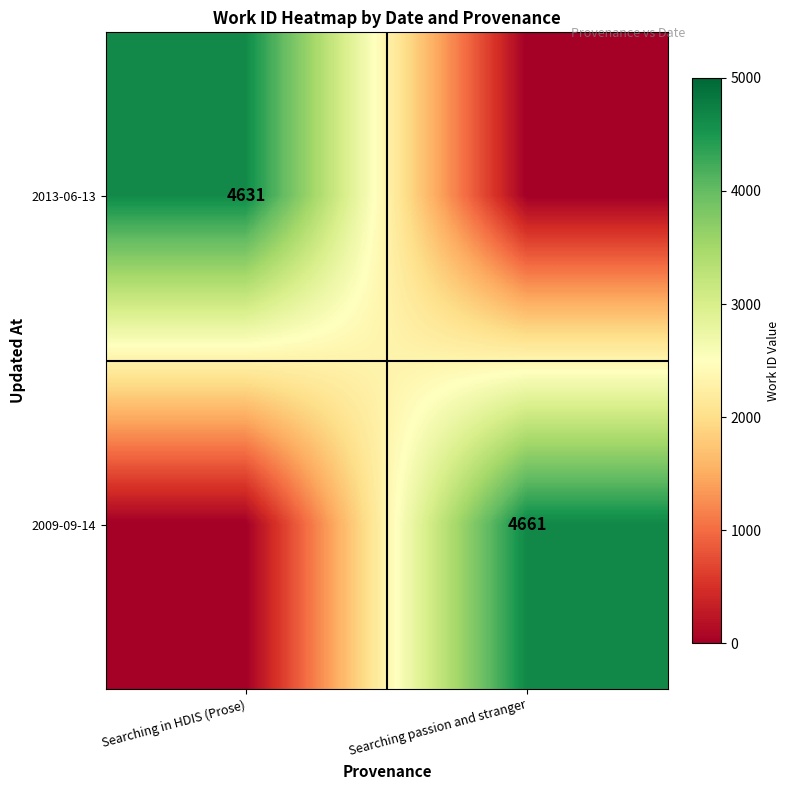

The 2013-06-13 series shows 4631 at Searching in HDIS (Prose). True or false?

True